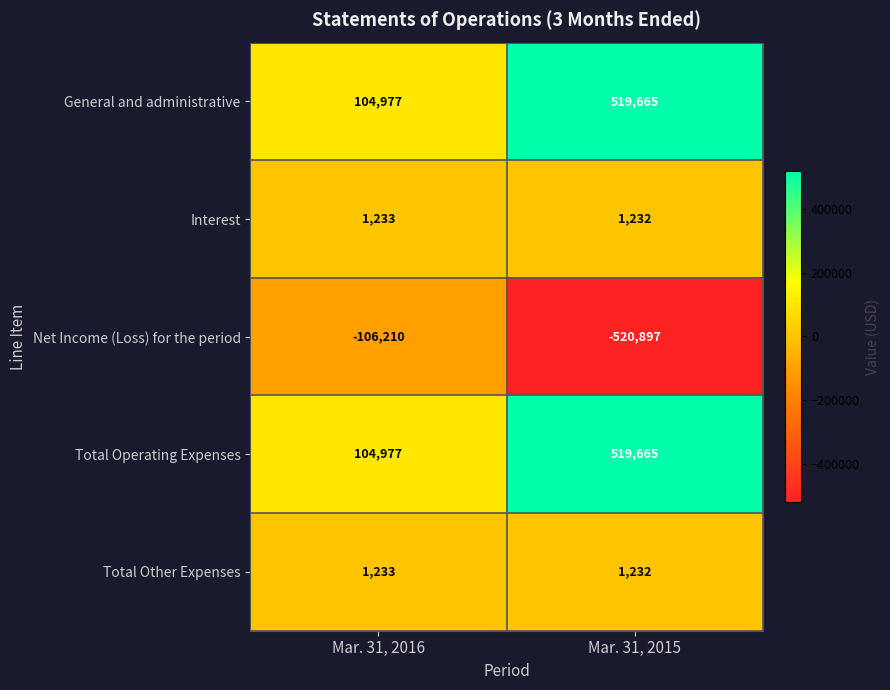

List the labels in order of Net Income (Loss) for the period value, largest first.

Mar. 31, 2016, Mar. 31, 2015